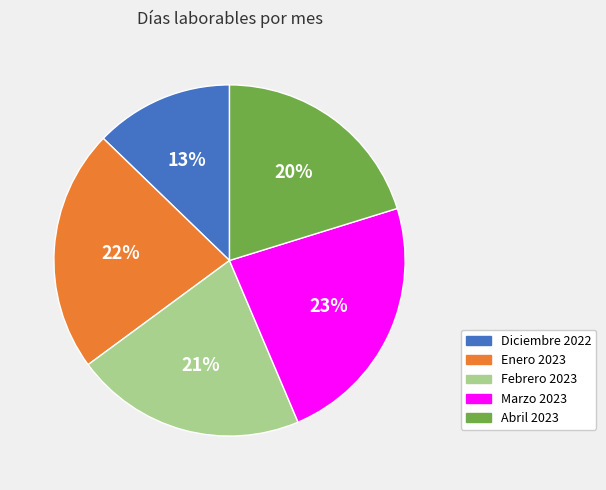

Does any single category account for the majority?

No